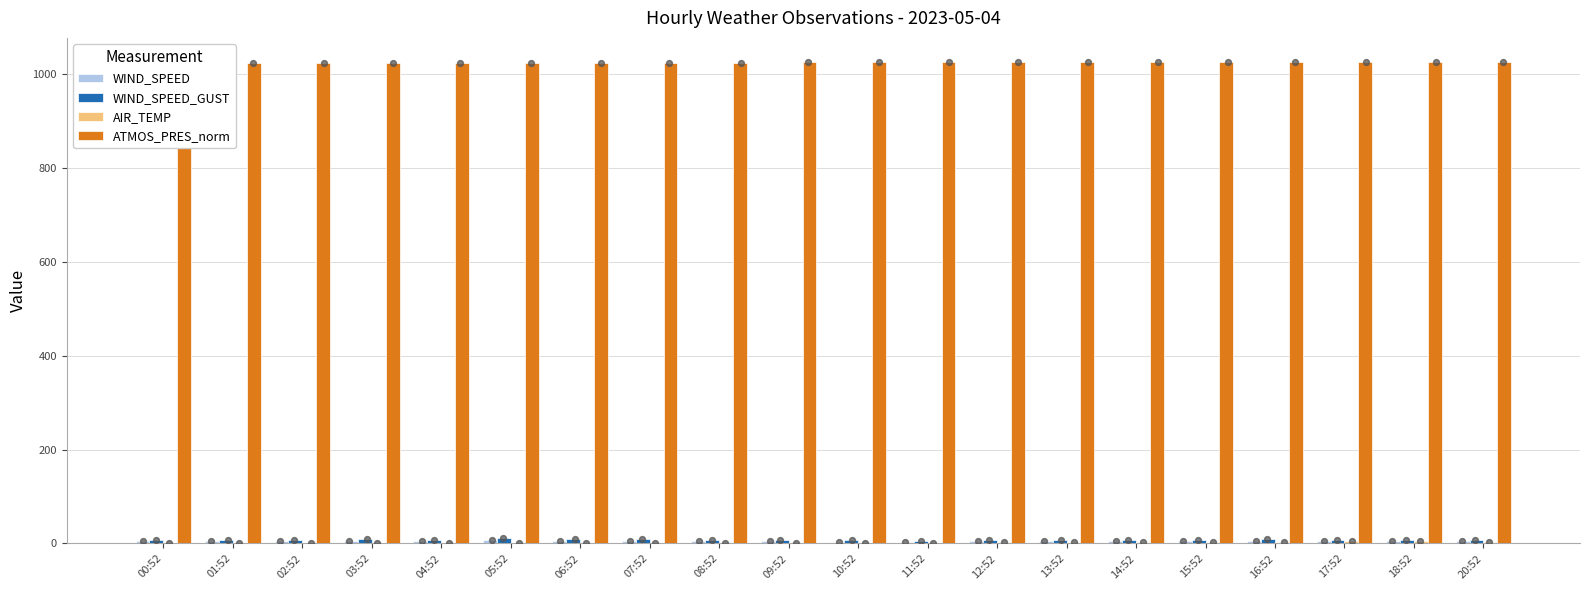

What is the total value across all series at 10:52?

1037.4